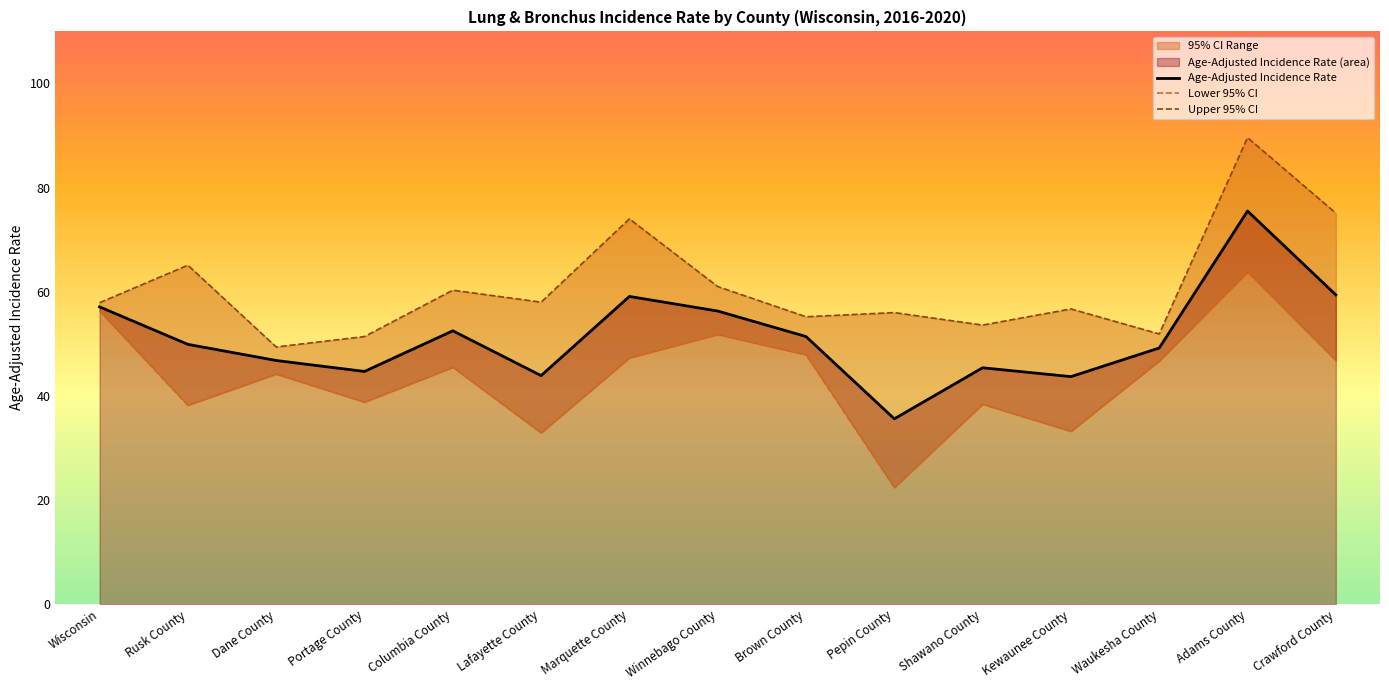

Is the value of Lower 95% CI at Portage County greater than the value of Age-Adjusted Incidence Rate at Kewaunee County?

No